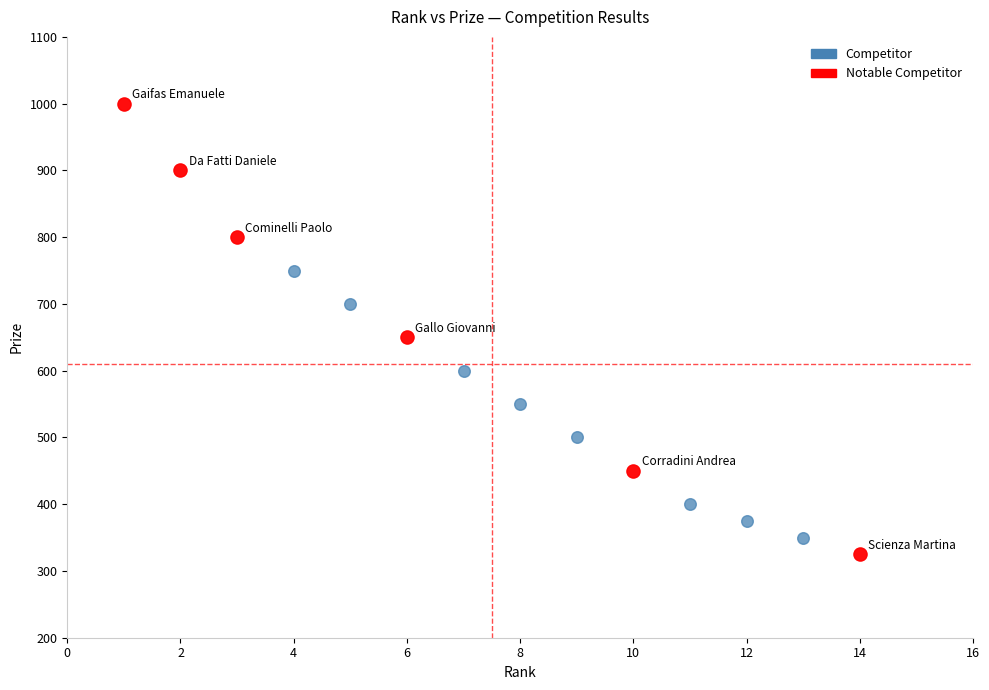

What are all the series names shown in the legend?

Competitor, Notable Competitor